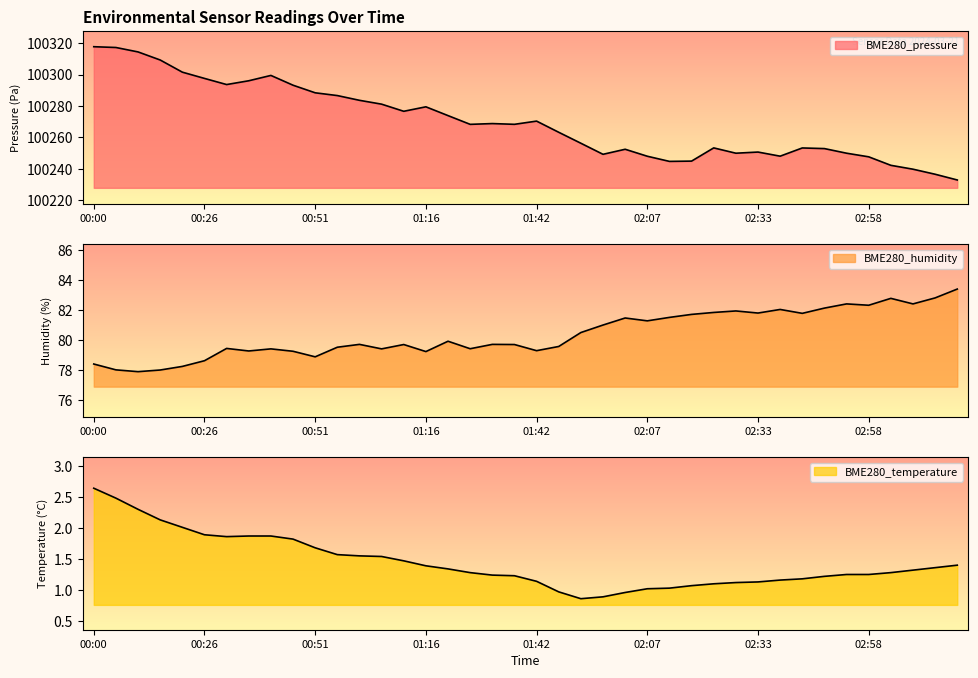

What is the sum of all BME280_temperature values?

57.9